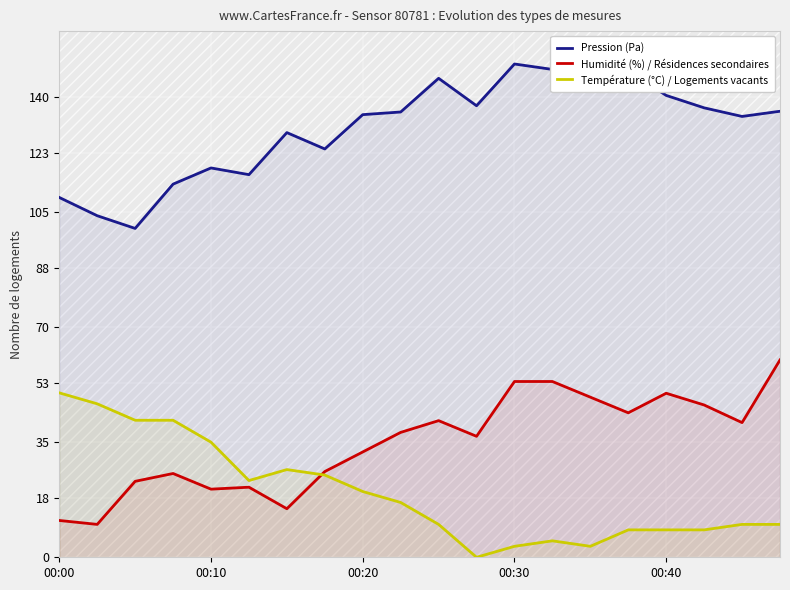

At which category does Pression (Pa) reach its first local peak?

00:10